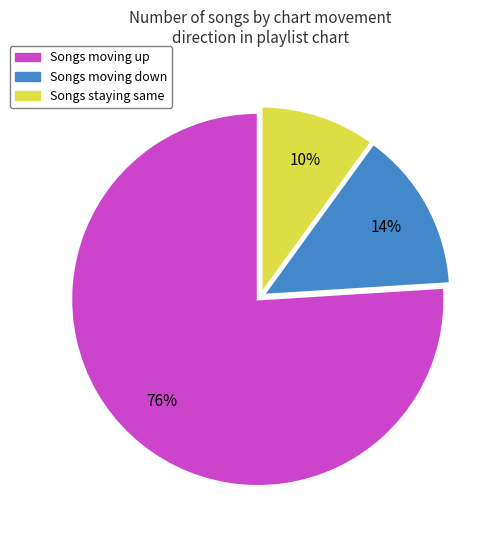

Is there a majority slice in this chart?

Yes